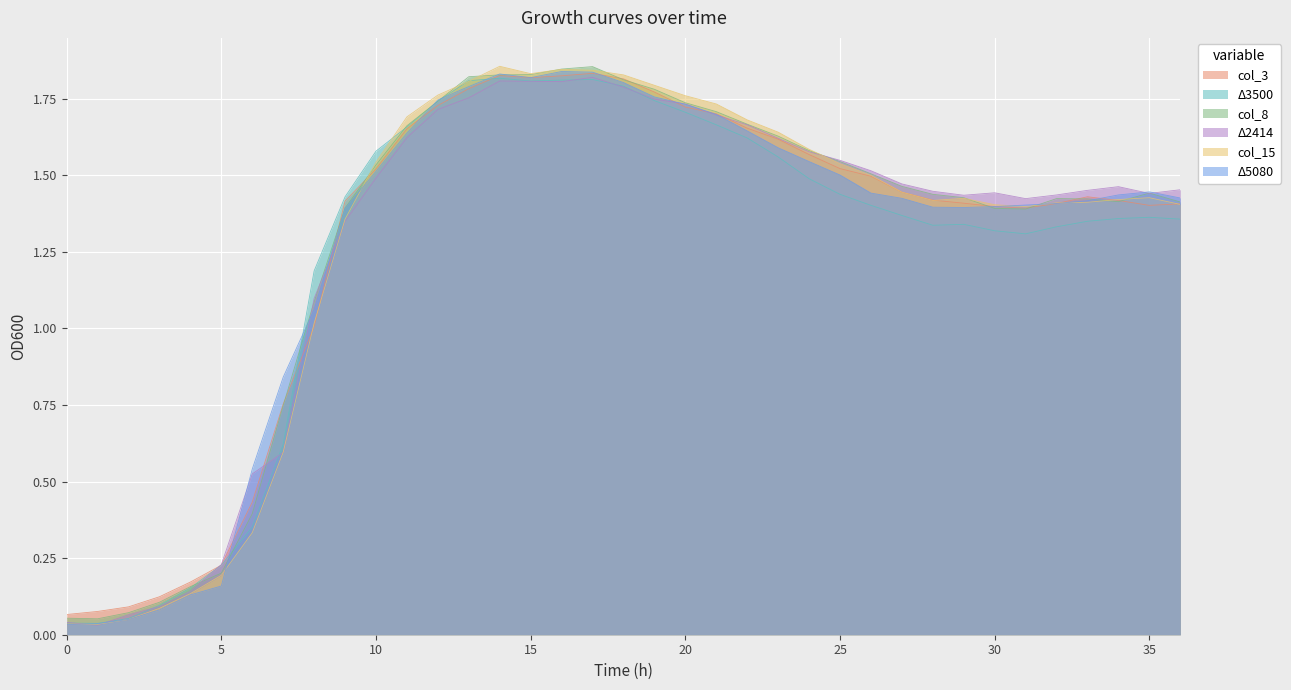

The col_8 series shows 2.8 at 17. True or false?

False